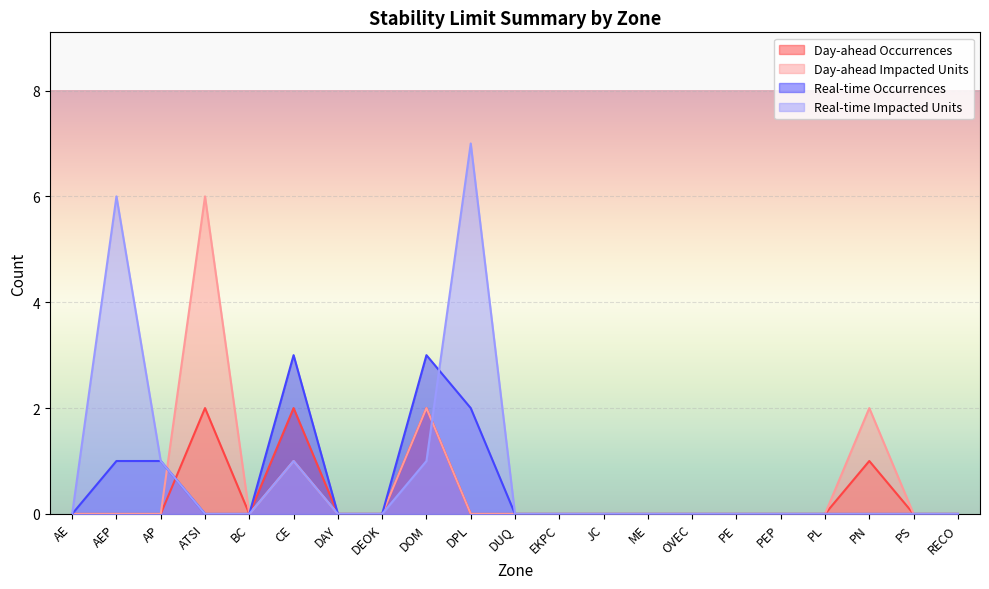

Which label corresponds to the largest value in the chart?

DPL